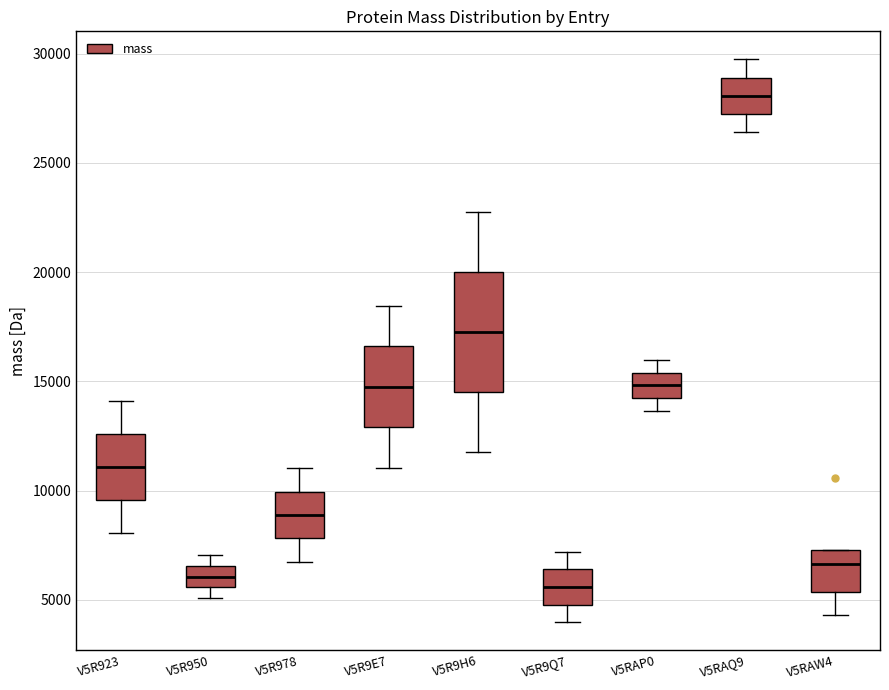

Reading left to right, read every box against the y-axis: the position of its median line, the range the box covers, and the ends of its whiskers. The values are not printed on the chart, so give them approximately, as read against the axis.

V5R923: median 11000, box 9500 to 12500, whiskers 8000 to 14000
V5R950: median 6000, box 5500 to 6500, whiskers 5000 to 7000
V5R978: median 9000, box 8000 to 10000, whiskers 6500 to 11000
V5R9E7: median 15000, box 13000 to 16500, whiskers 11000 to 18500
V5R9H6: median 17500, box 14500 to 20000, whiskers 12000 to 23000
V5R9Q7: median 5500, box 5000 to 6500, whiskers 4000 to 7000
V5RAP0: median 15000, box 14000 to 15500, whiskers 13500 to 16000
V5RAQ9: median 28000, box 27000 to 29000, whiskers 26500 to 29500
V5RAW4: median 6500, box 5500 to 7500, whiskers 4500 to 7500